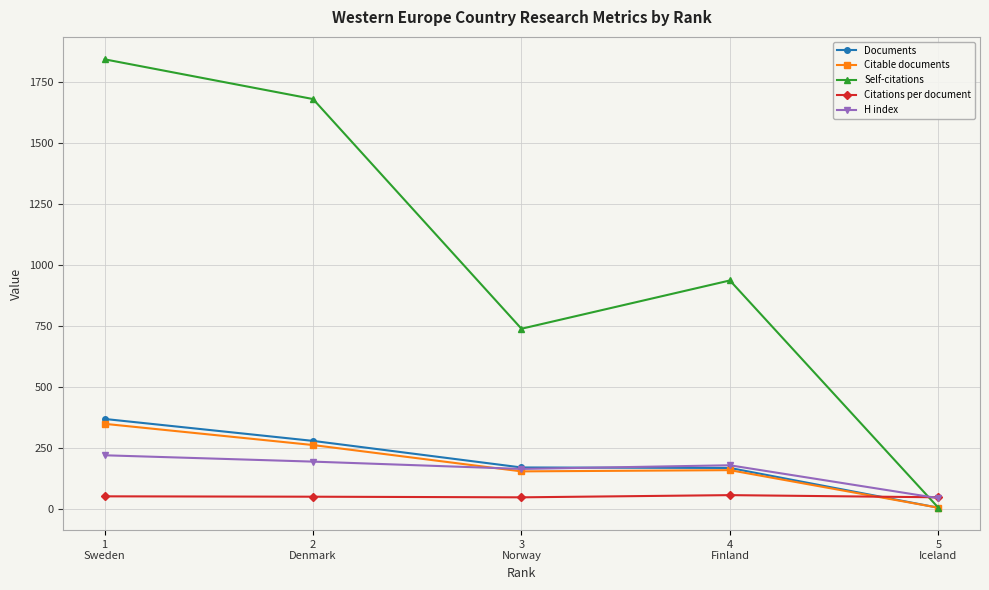

After their last crossing, which series has the higher values: Citable documents or Citations per document?

Citations per document